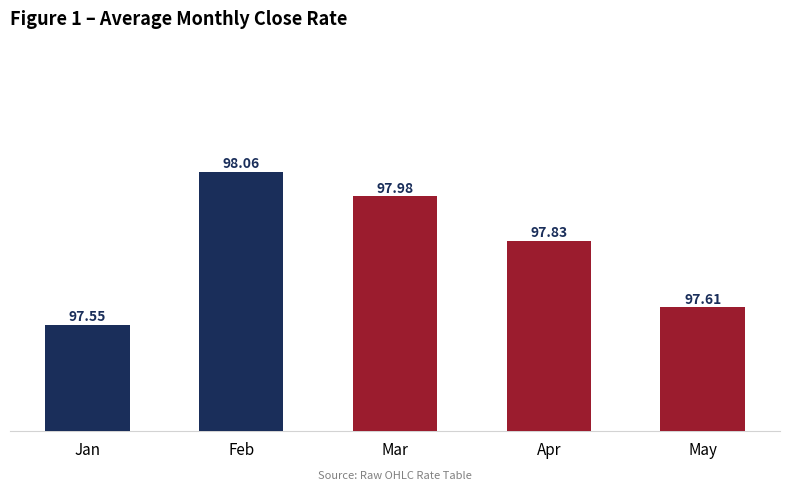

What is the average value?

97.8